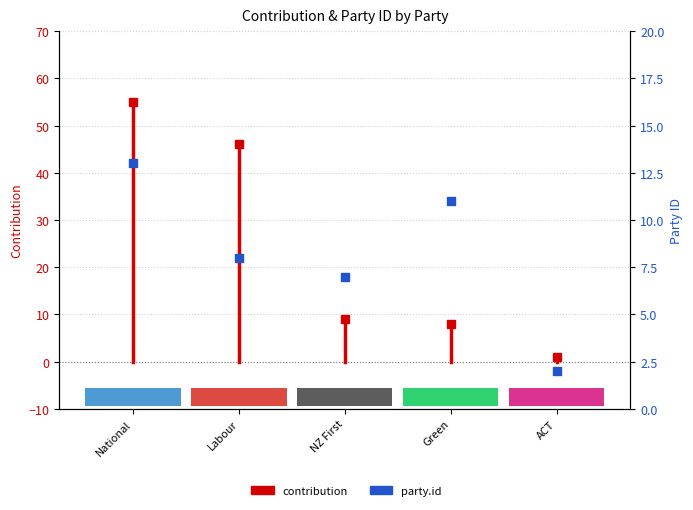

Between Labour and National, which is larger?

National